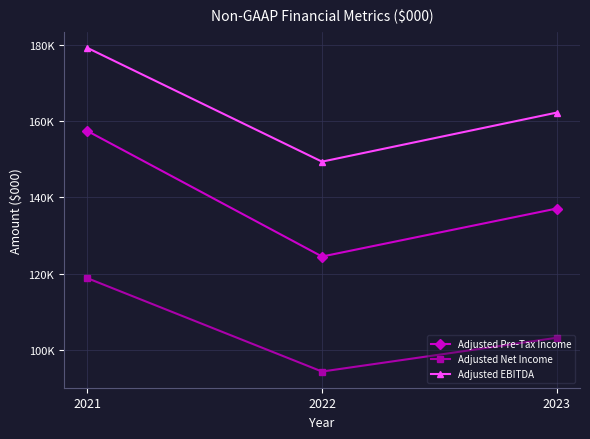

The value of Adjusted EBITDA at 2023 is 83384. True or false?

False